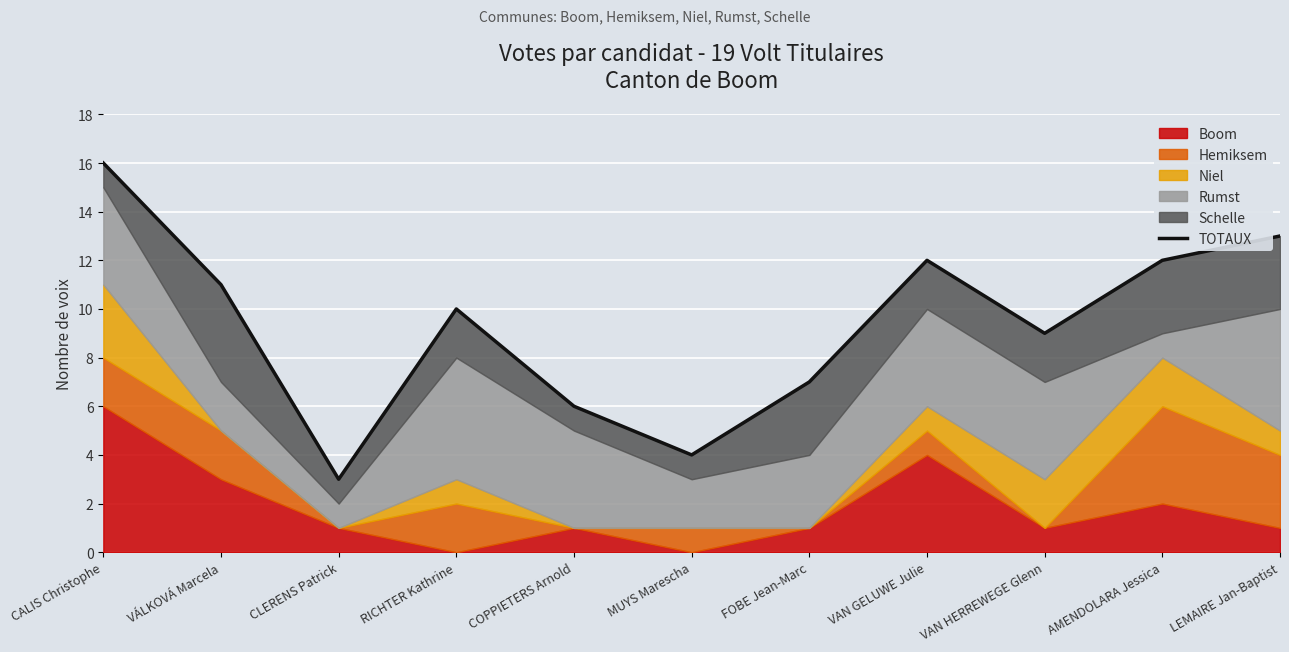

How many interior local valleys (lower than both neighbors) does the data have?

3